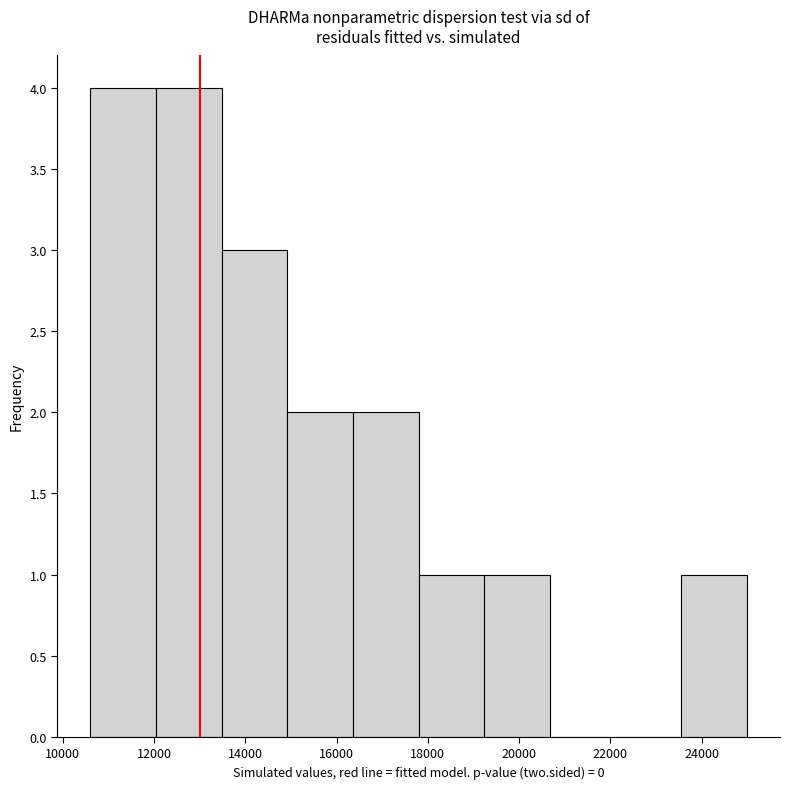

What is the height of the bar covering 14920 to 16360 on the x-axis? Neither the bar edges nor the heights are printed on the chart, so give them approximately, as read against the axes.

2